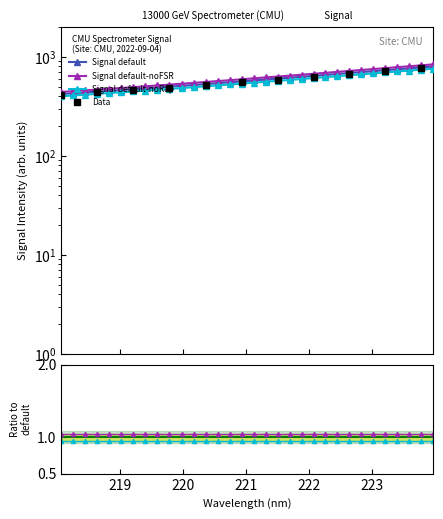

How many data points does each series have?

32